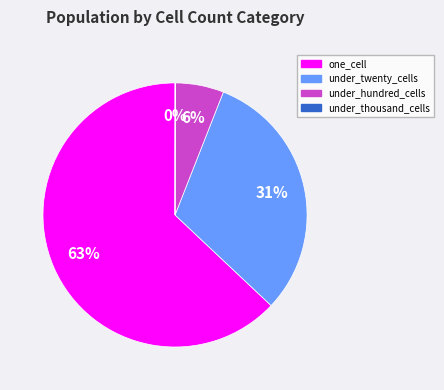

Which slice is the largest?

one_cell